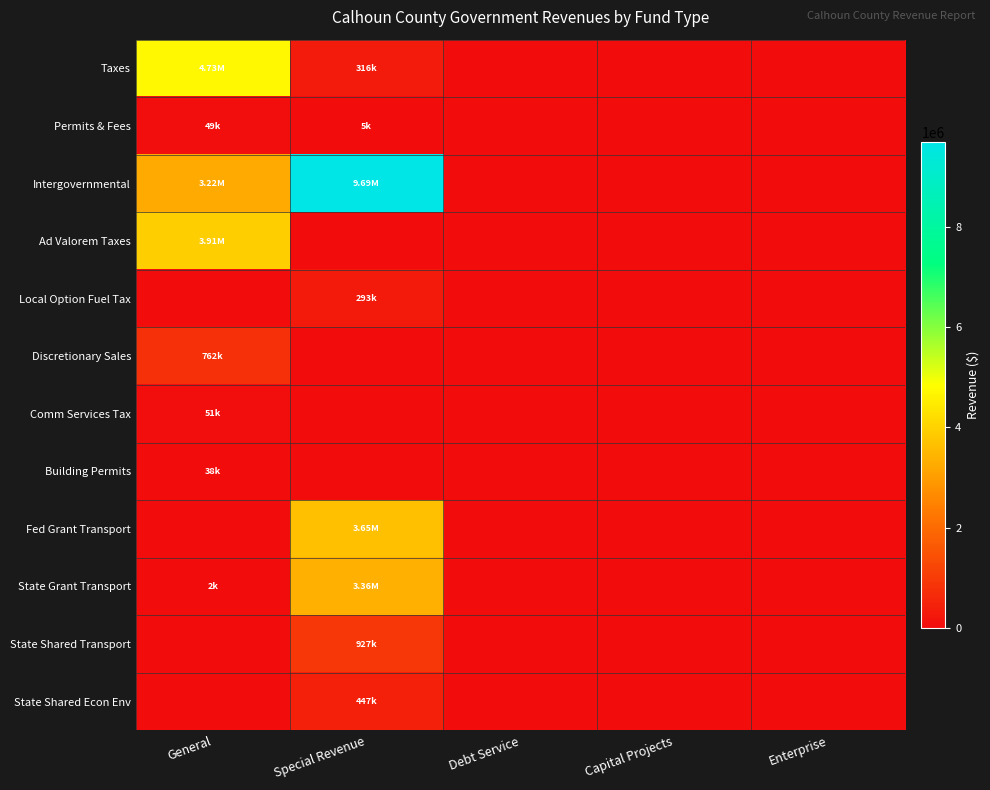

Which series has the widest spread of values?

Intergovernmental